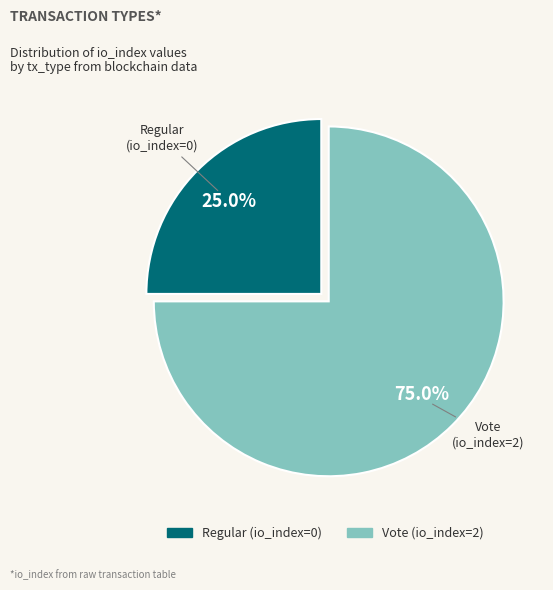

Combined, what portion of the pie is Vote and Regular?

100.0%